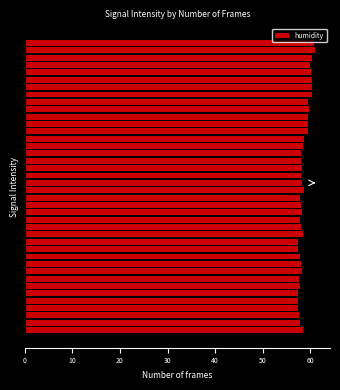

Does the chart contain any negative values?

No